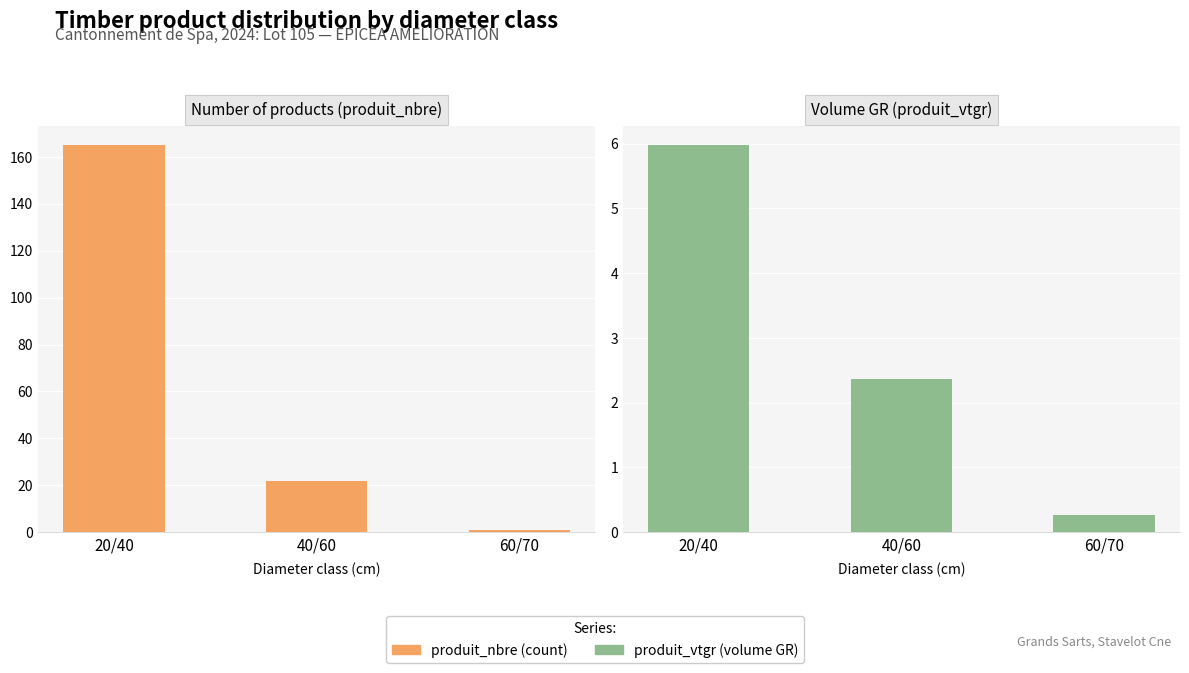

Rank the series at 40/60 from highest to lowest value.

Number of products (produit_nbre), Volume GR (produit_vtgr)